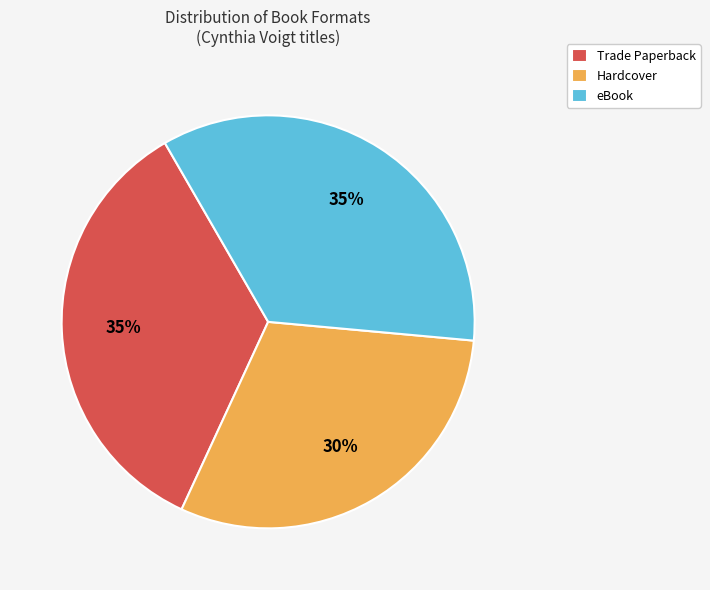

Approximately how many times larger is the value at Hardcover compared to eBook?

0.9